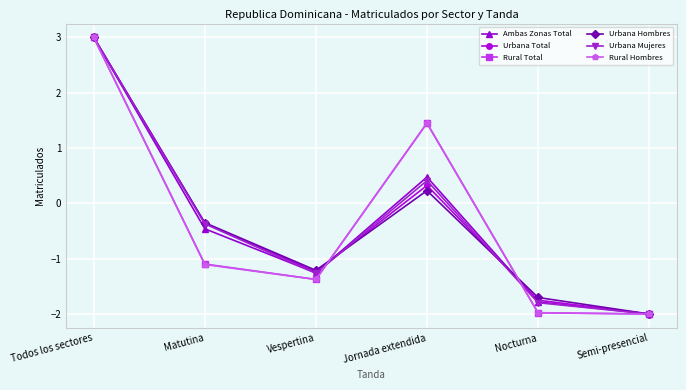

What is the average value of the Urbana Total series?

-0.3